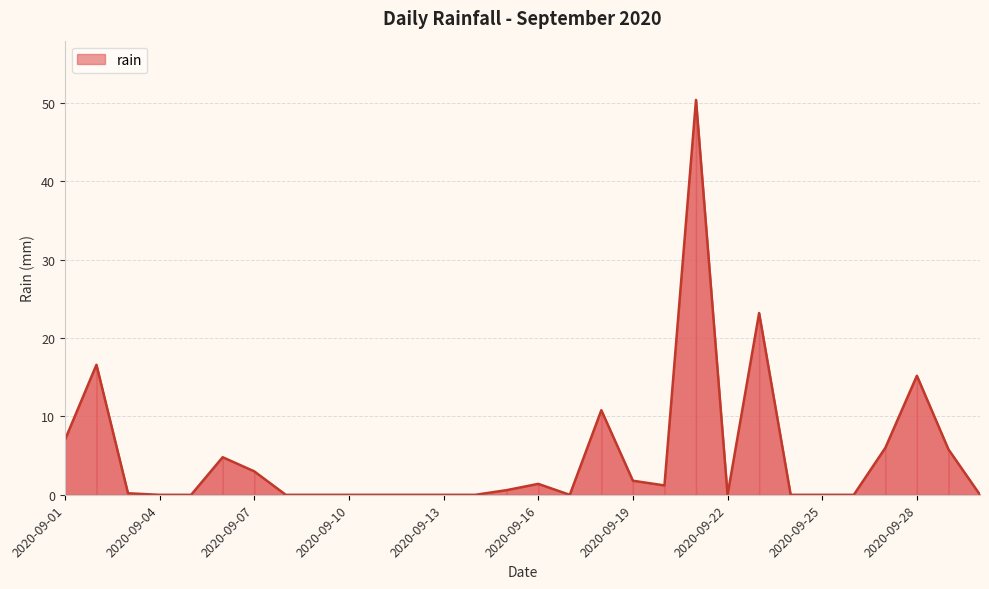

Does the chart have visible grid lines?

Yes